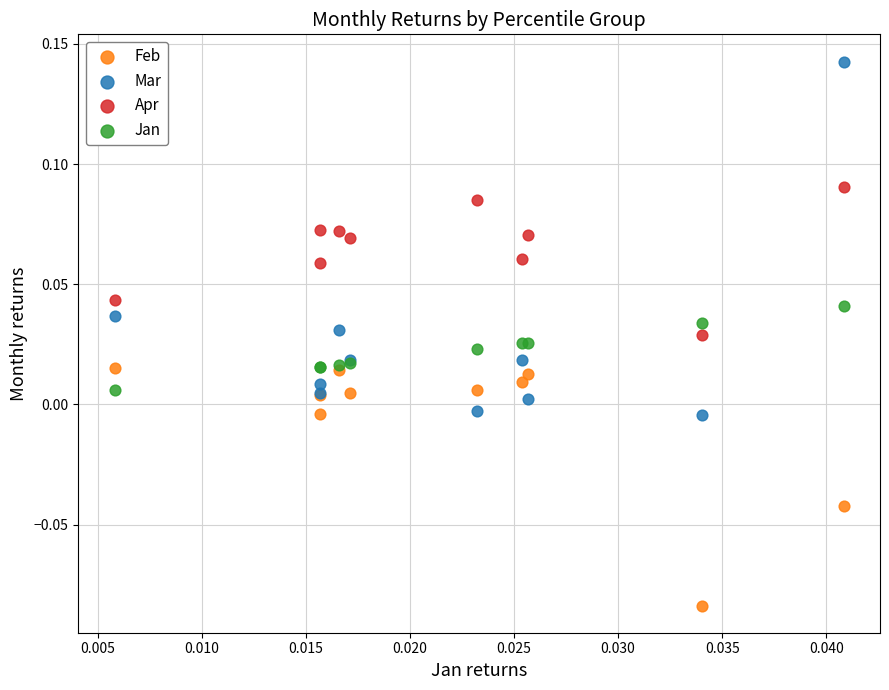

Which series contains the lowest Y value?

Feb